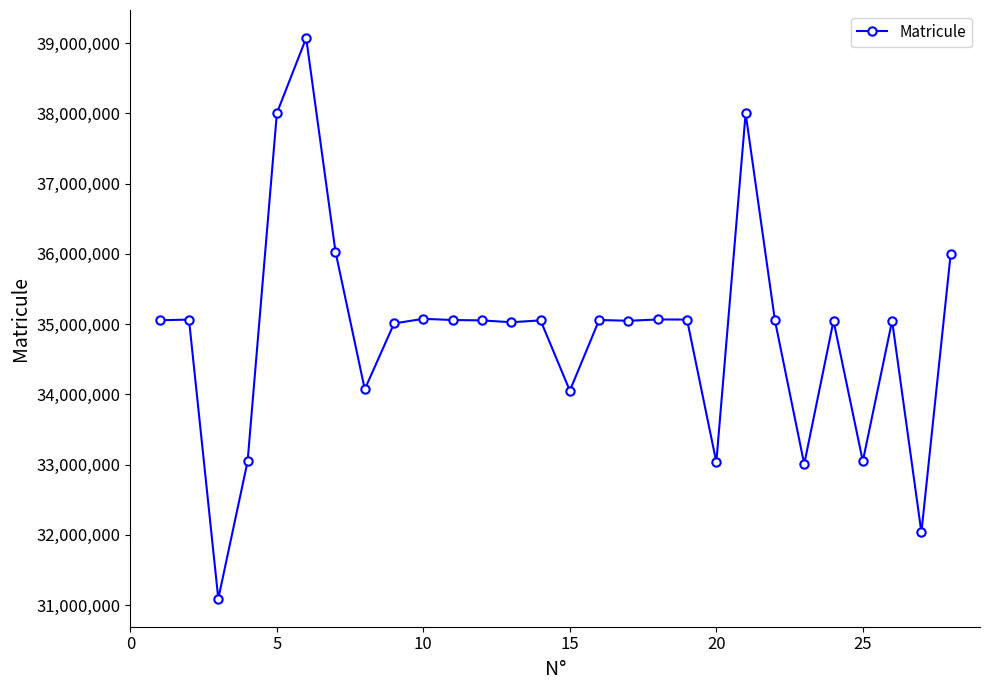

What is the average value?

34867039